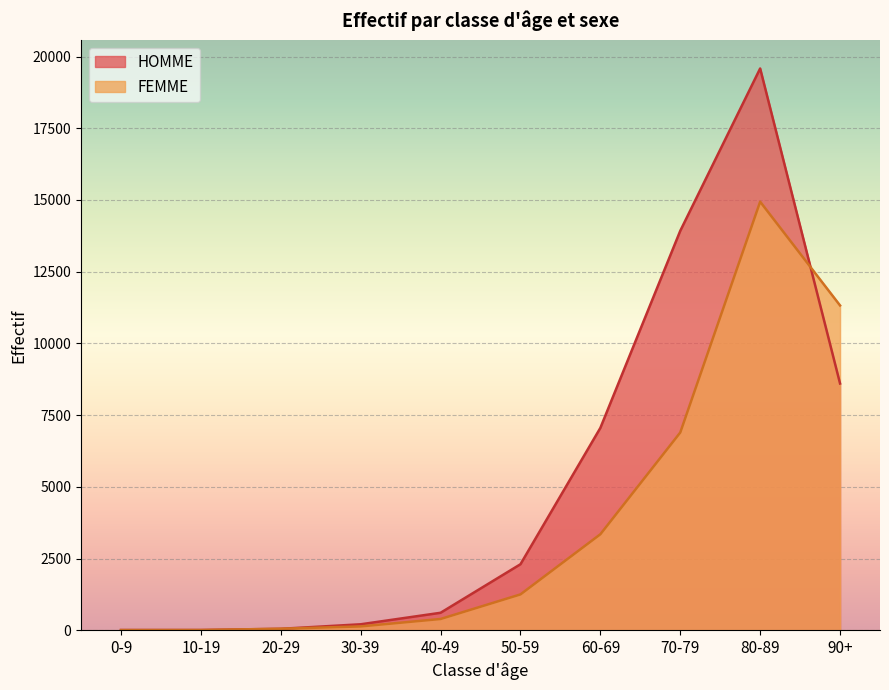

How many values in the HOMME series are below 2300?

5